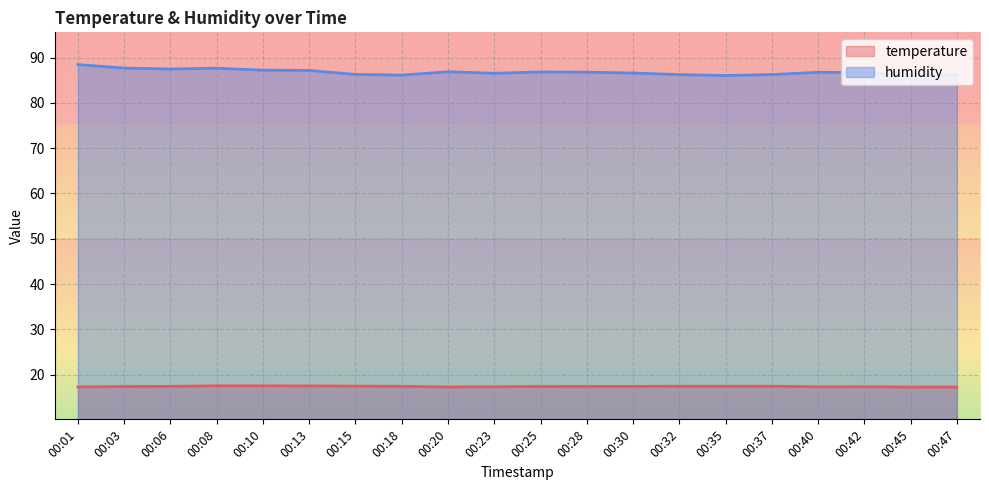

Does the chart display data point markers on the line(s)?

No